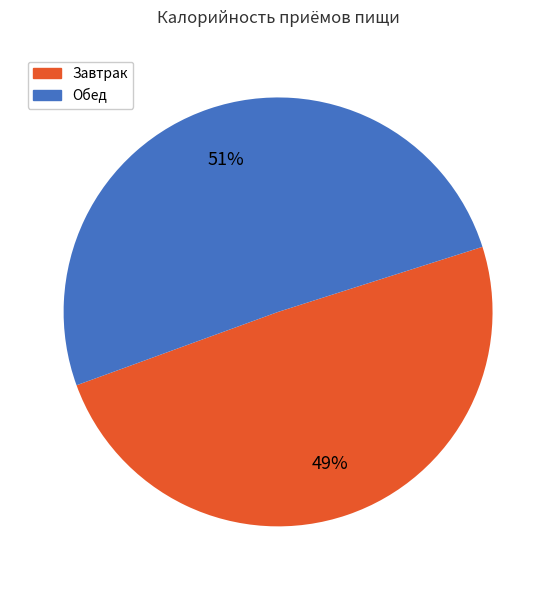

The Завтрак slice represents 49% of the pie. True or false?

True